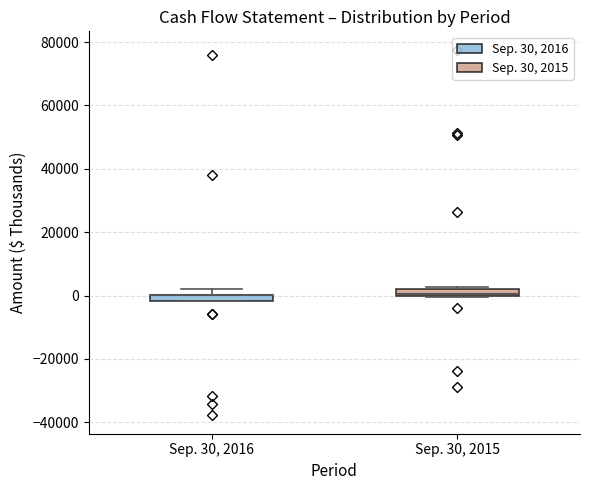

Where is the upper edge of the box for Sep. 30, 2015 on the y-axis? The values are not printed on the chart, so give them approximately, as read against the axis.

2000